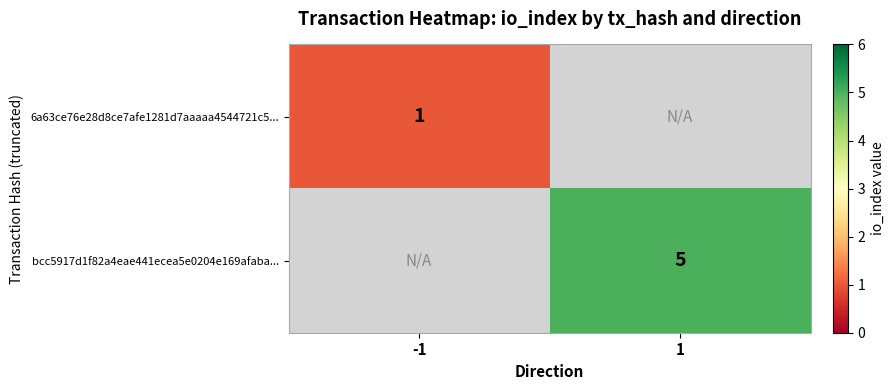

At which category does the chart reach its peak across all series?

1